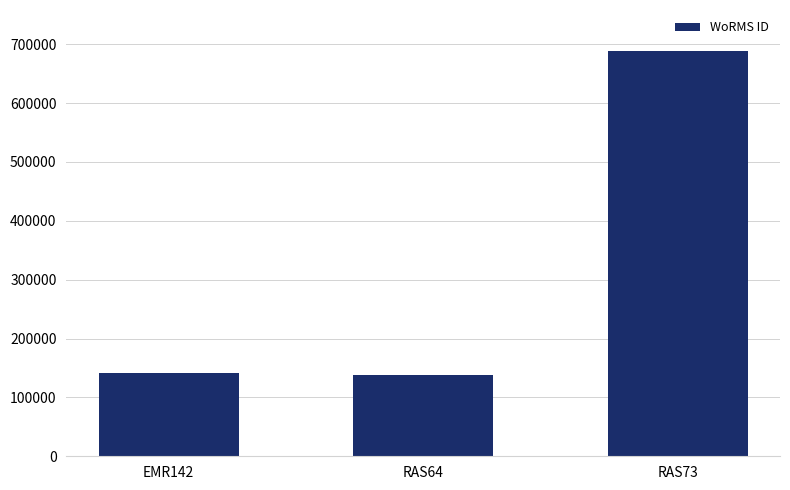

What is the change in value from EMR142 to RAS64?

-3200